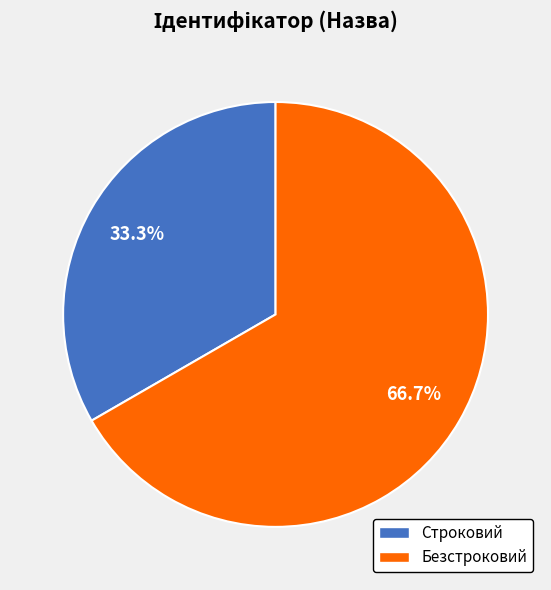

Rank the categories by value from highest to lowest.

Безстроковий, Строковий